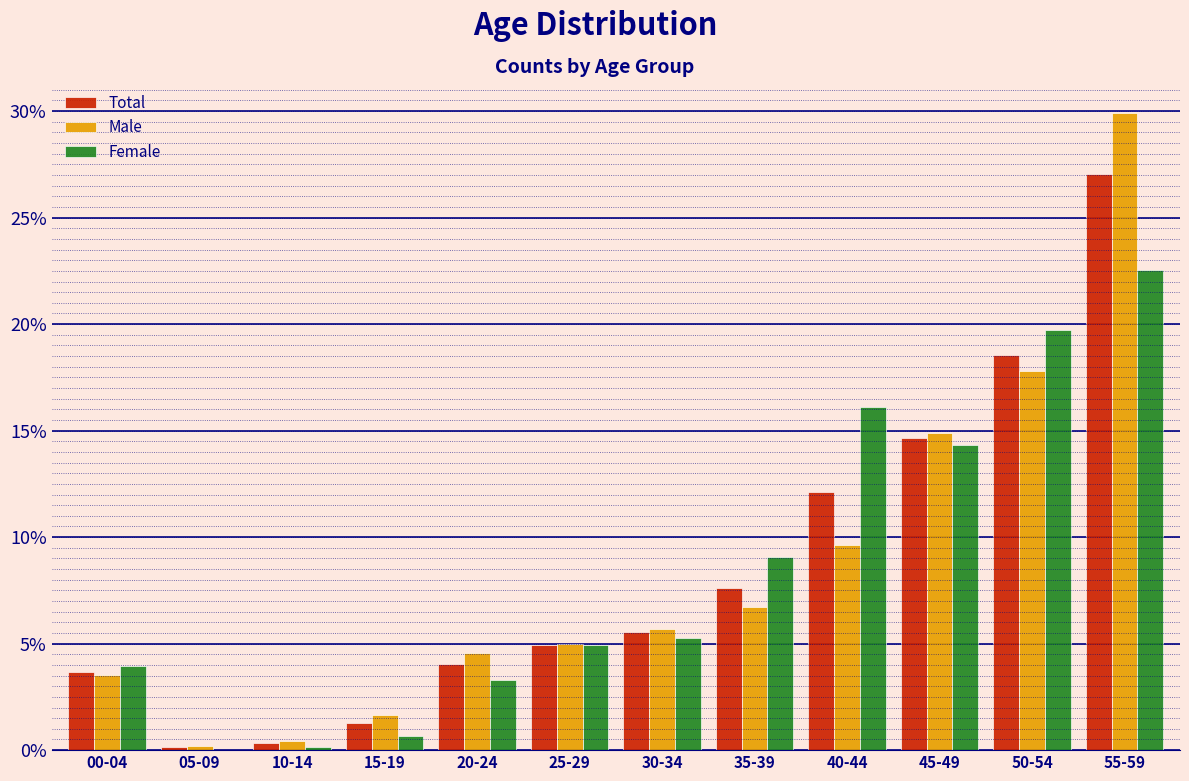

At which category does the chart reach its peak across all series?

55-59